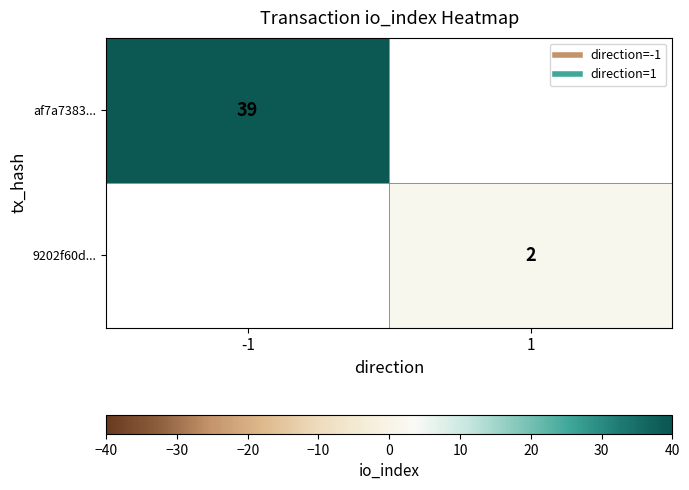

Rank the categories by af7a7383... value from highest to lowest.

-1, 1